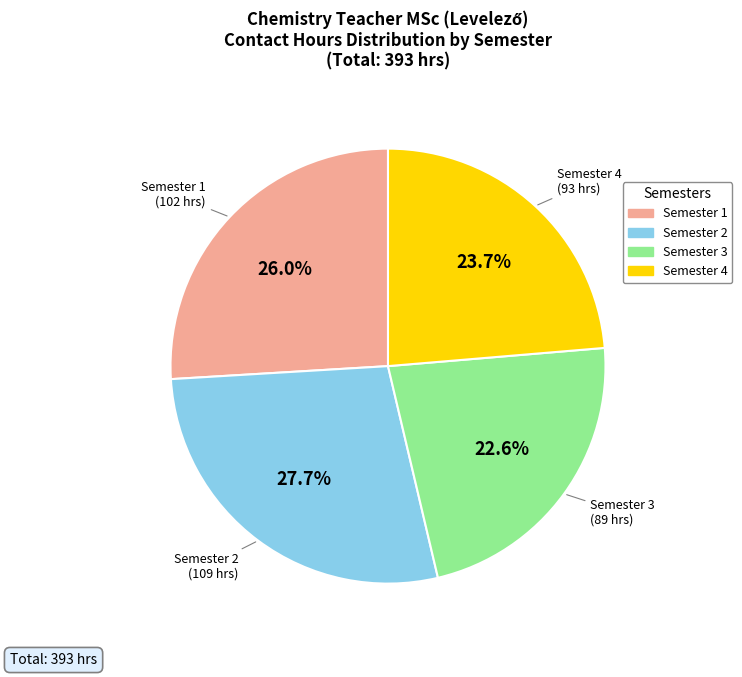

Which category has the smallest portion of the pie?

Semester 3